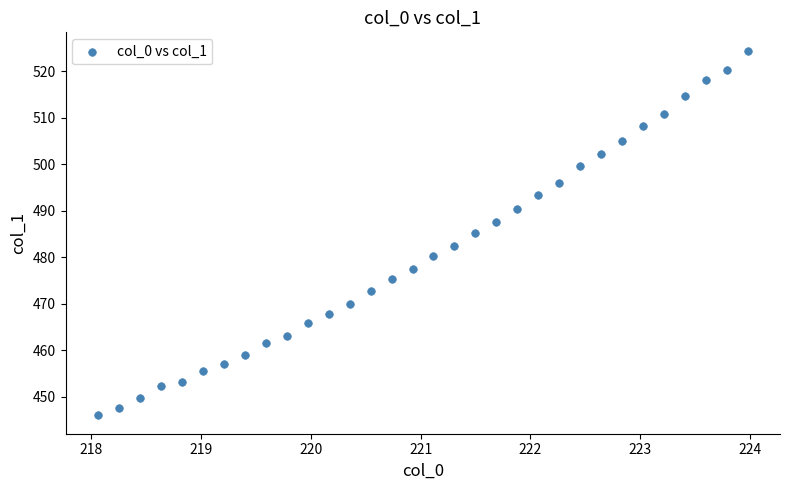

What is the range of X values (max minus min)?

5.9